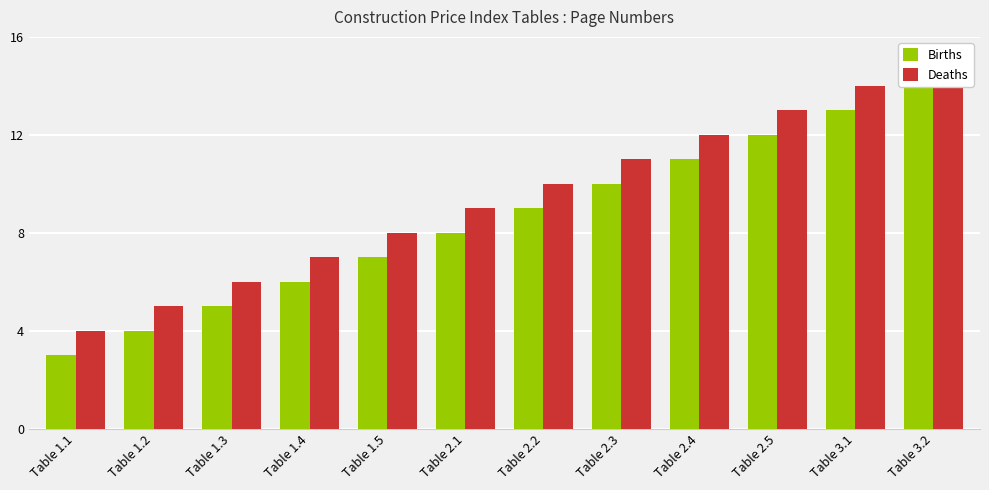

What is the sum of the Births values at Table 2.1 and Table 2.5?

20